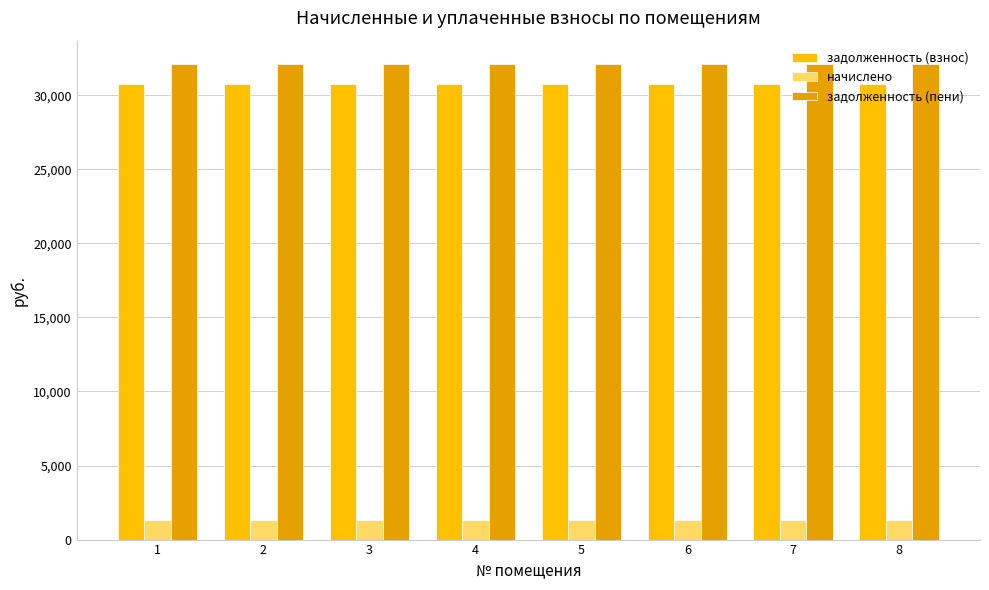

What is the minimum value for начислено?

1344.0